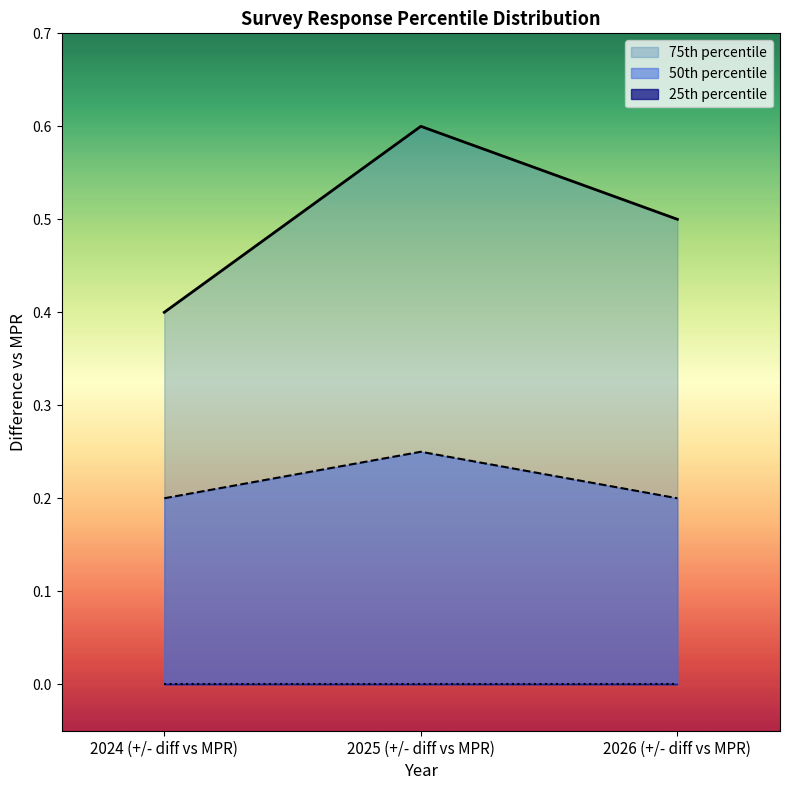

The value of 75th percentile at 2024 (+/- diff vs MPR) is 0.6. True or false?

False